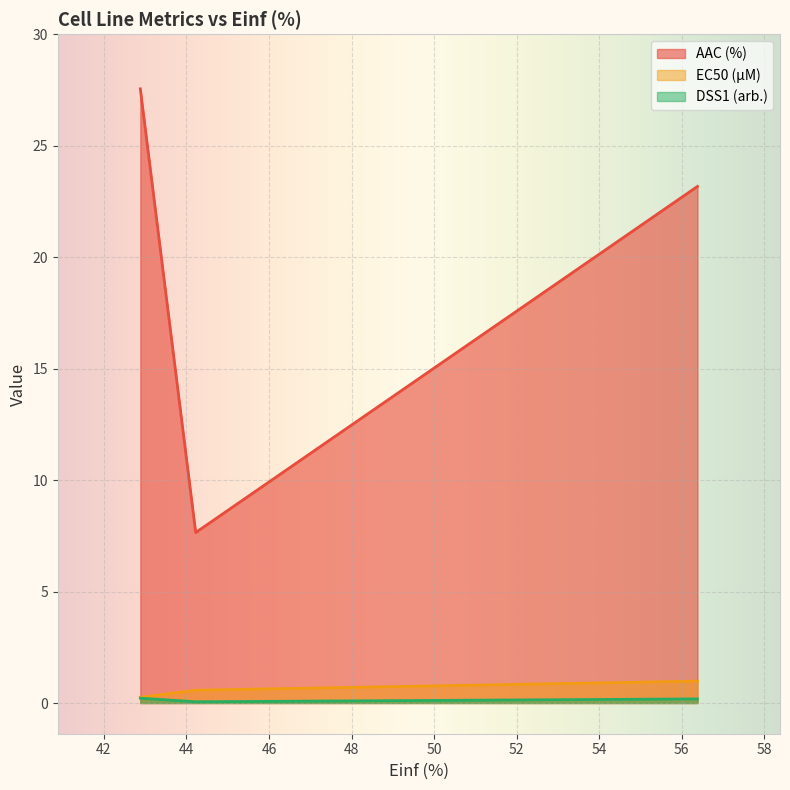

How many lines are shown in the chart?

3